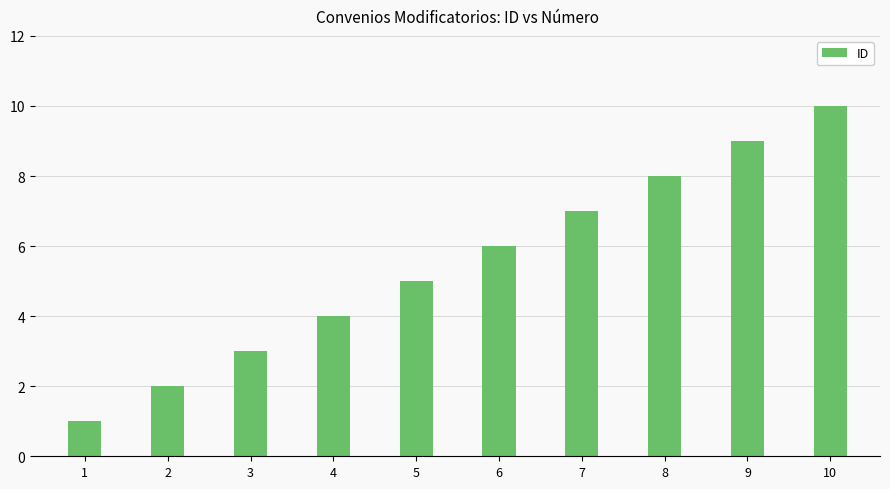

Which has a higher value, 5 or 1?

5